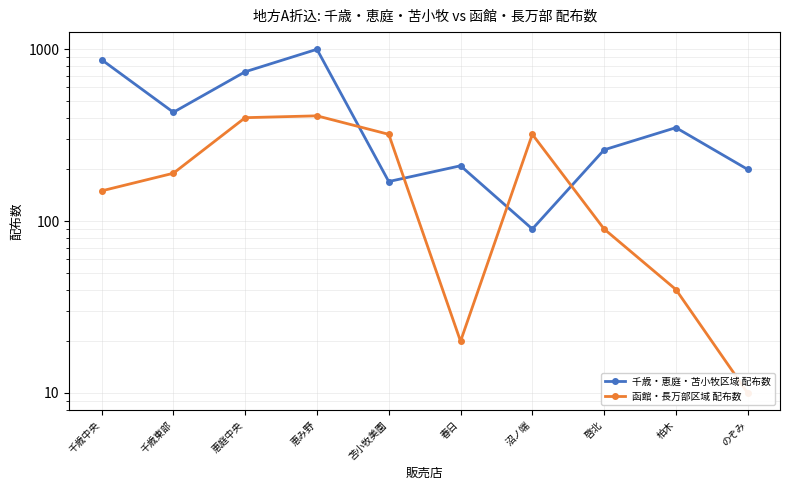

What value does the 函館・長万部区域 配布数 series have at 柏木, to the nearest 10?

40